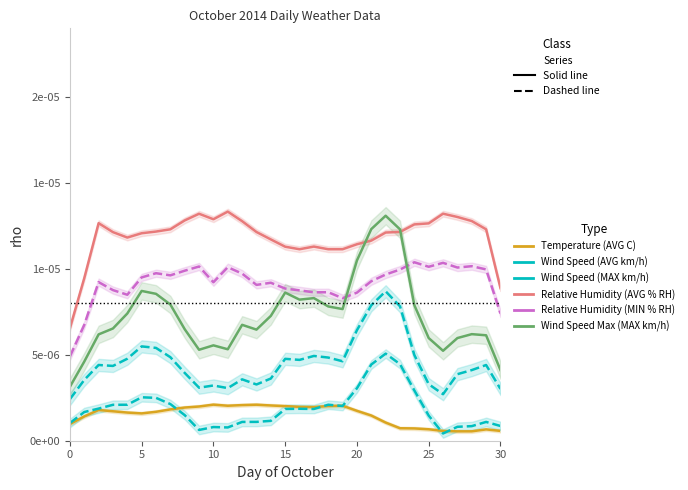

List the series in order of their peak value, highest first.

Relative Humidity (AVG % RH), Wind Speed Max (MAX km/h), Relative Humidity (MIN % RH), Wind Speed (MAX km/h), Wind Speed (AVG km/h), Temperature (AVG C)